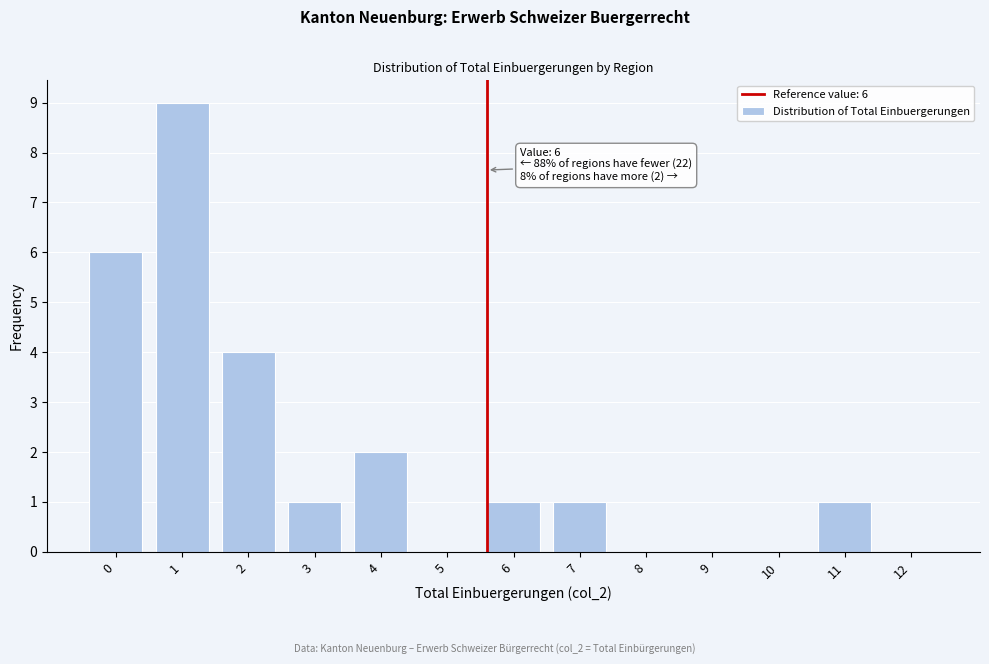

Reading left to right, what are all the values shown in this chart?

0=6	1=9	2=4	3=1	4=2	5=0	6=1	7=1	8=0	9=0	10=0	11=1	12=0